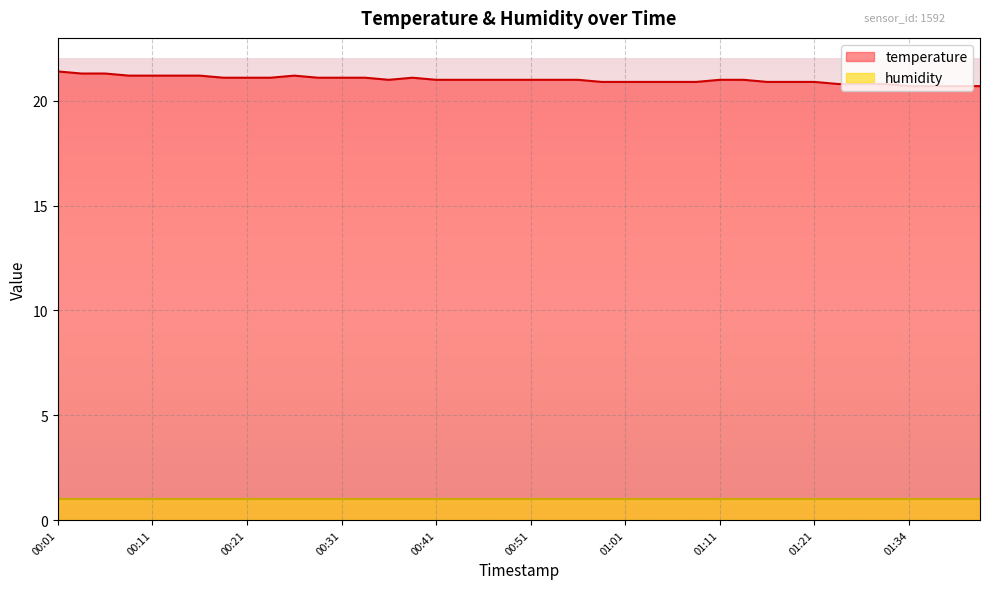

What is the difference between the maximum and minimum values?

0.7